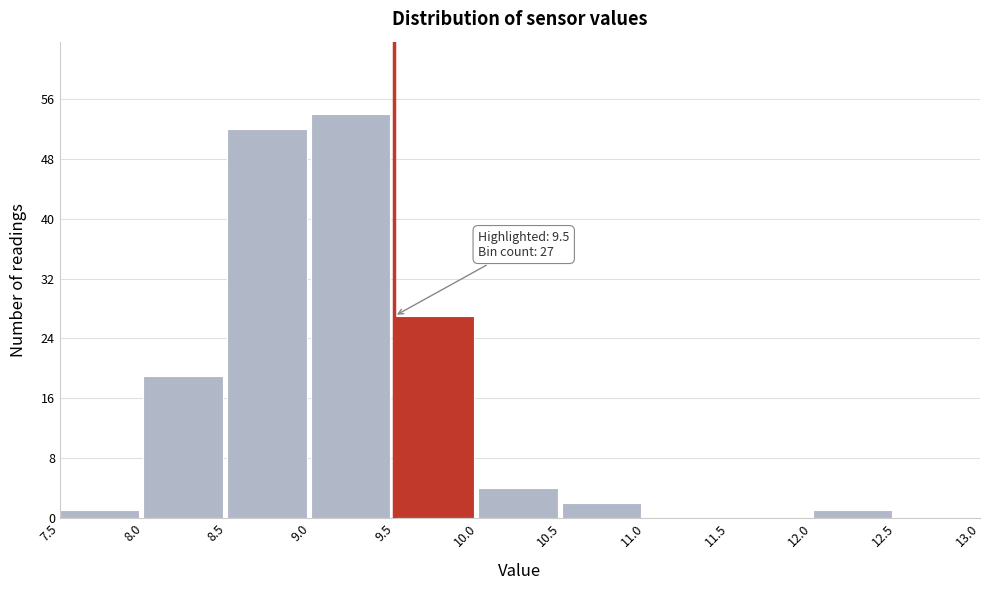

Which range on the x-axis has the tallest bar?

9.0 to 9.5